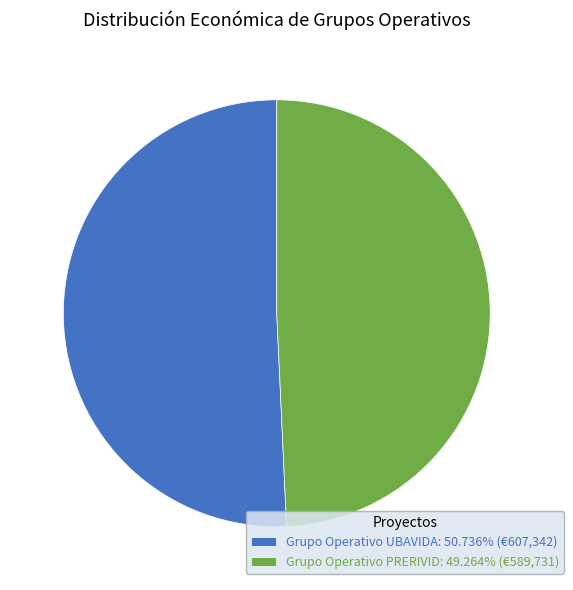

How many segments does this pie chart have?

2